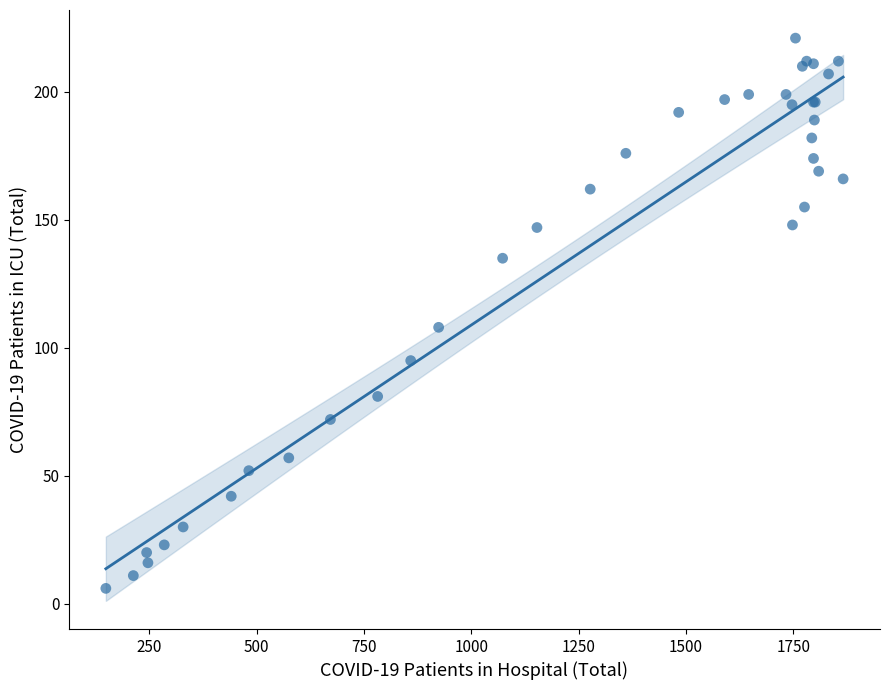

What Y value in the scatter plot is closest to 113?

108